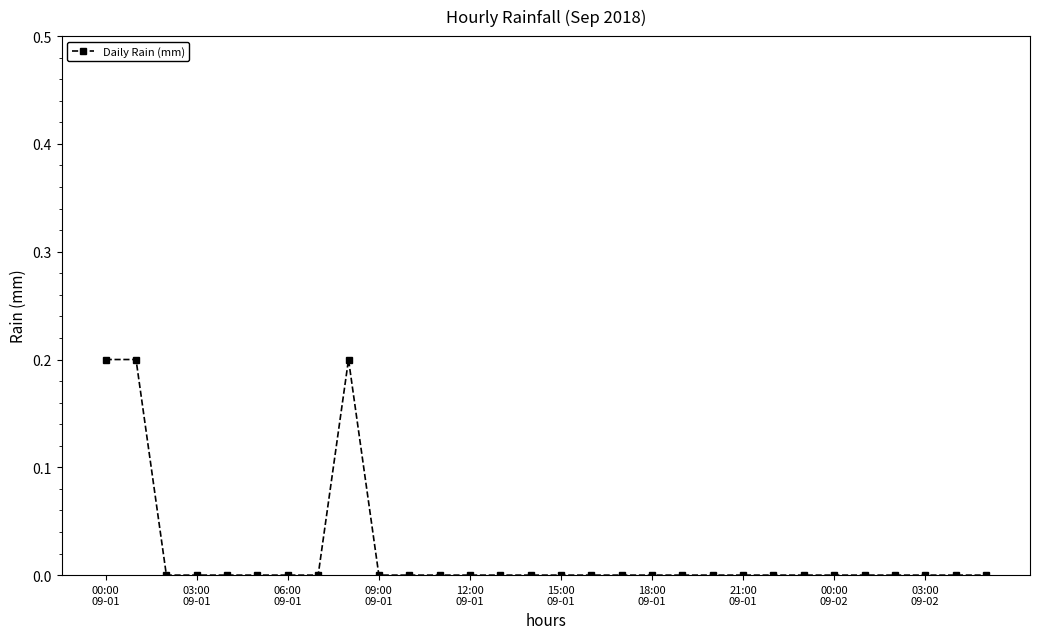

Reading left to right, what are all the values shown in this chart?

0.2	0.2	0.0	0.0	0.0	0.0	0.0	0.0	0.2	0.0	0.0	0.0	0.0	0.0	0.0	0.0	0.0	0.0	0.0	0.0	0.0	0.0	0.0	0.0	0.0	0.0	0.0	0.0	0.0	0.0